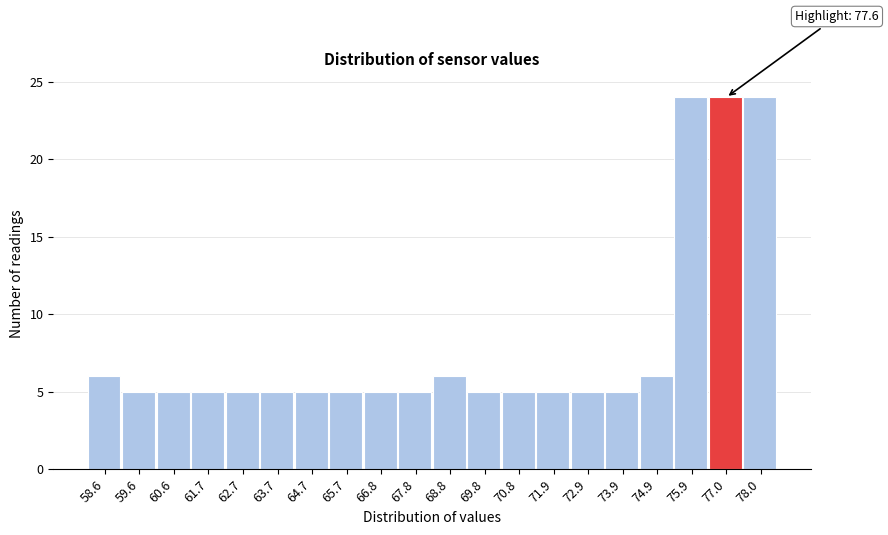

Reading left to right, what are all the values shown in this chart?

6	5	5	5	5	5	5	5	5	5	6	5	5	5	5	5	6	24	24	24